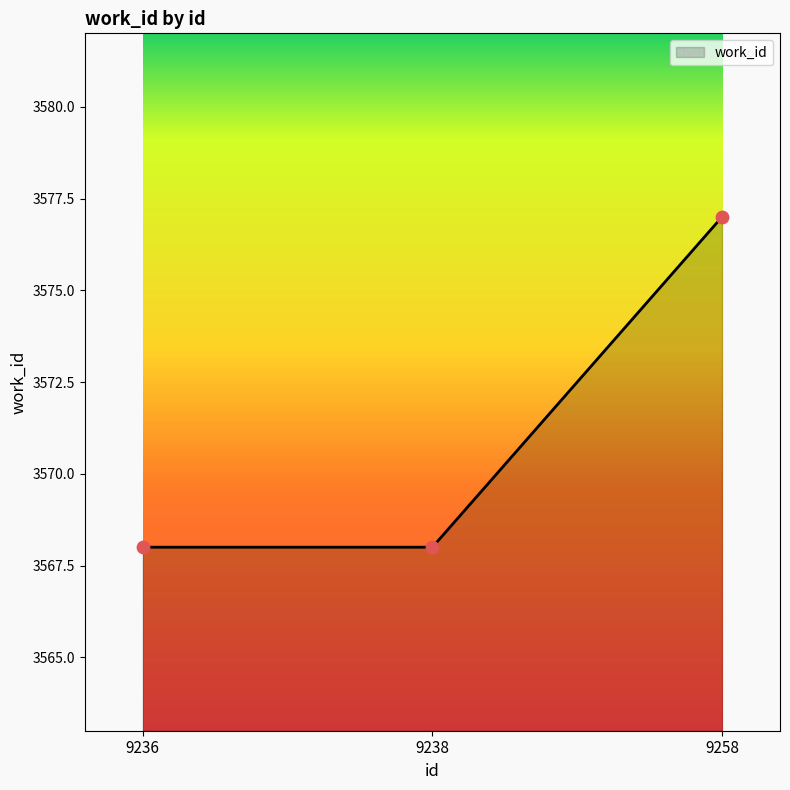

Approximately how many times larger is the value at 9258 compared to 9238?

1.0